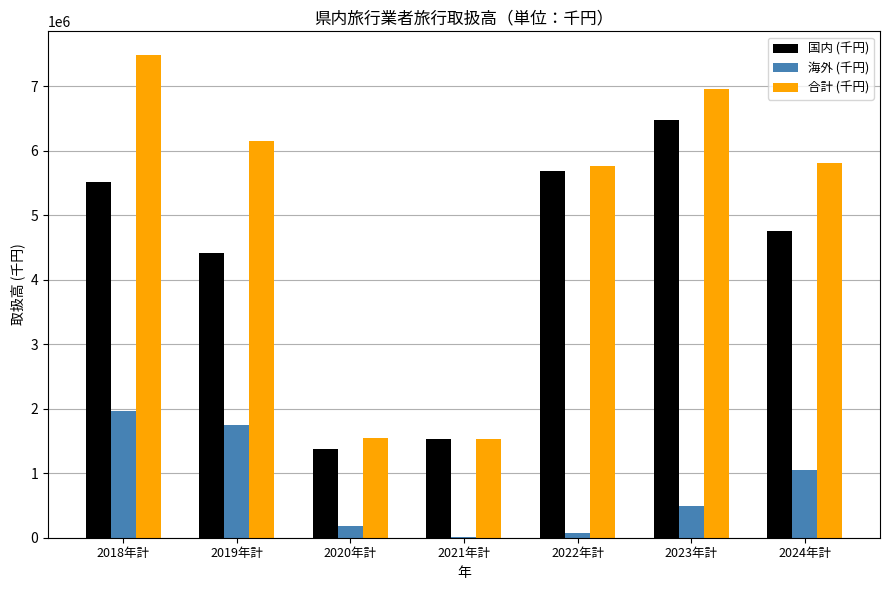

How many groups of bars are there?

7